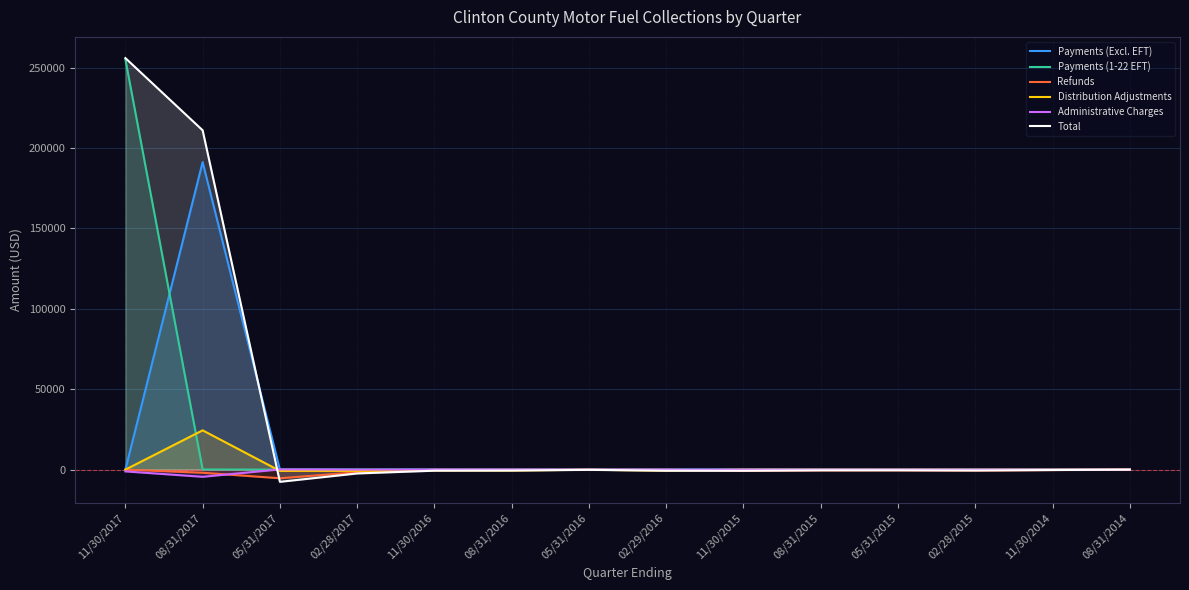

At how many categories does at least one series exceed 100099?

2